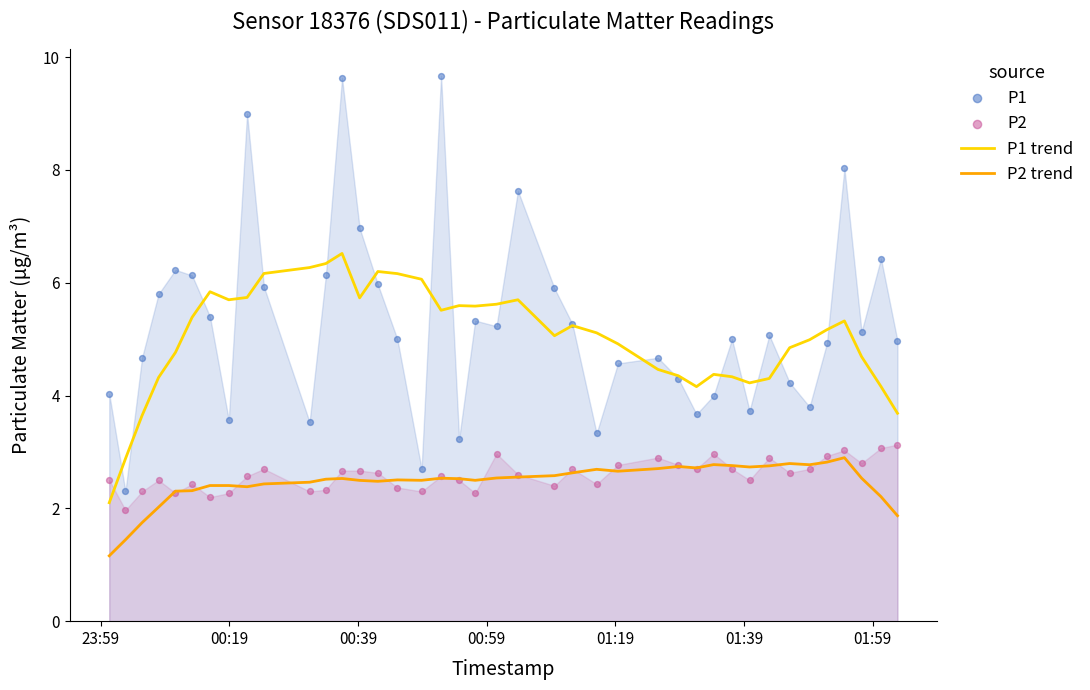

Which series contains the highest Y value?

P1